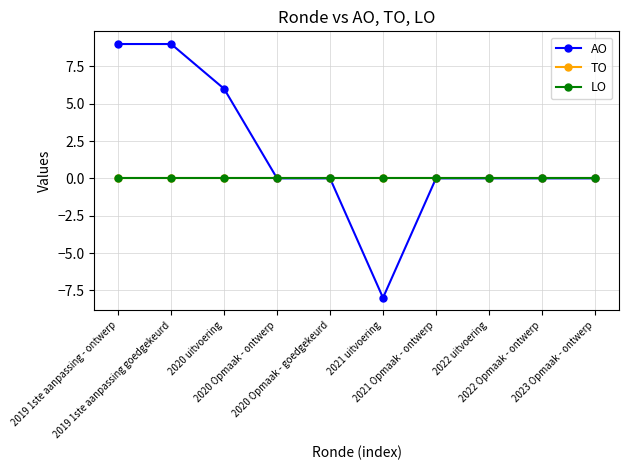

What is the label of the 9th point from the left?

2022 Opmaak - ontwerp